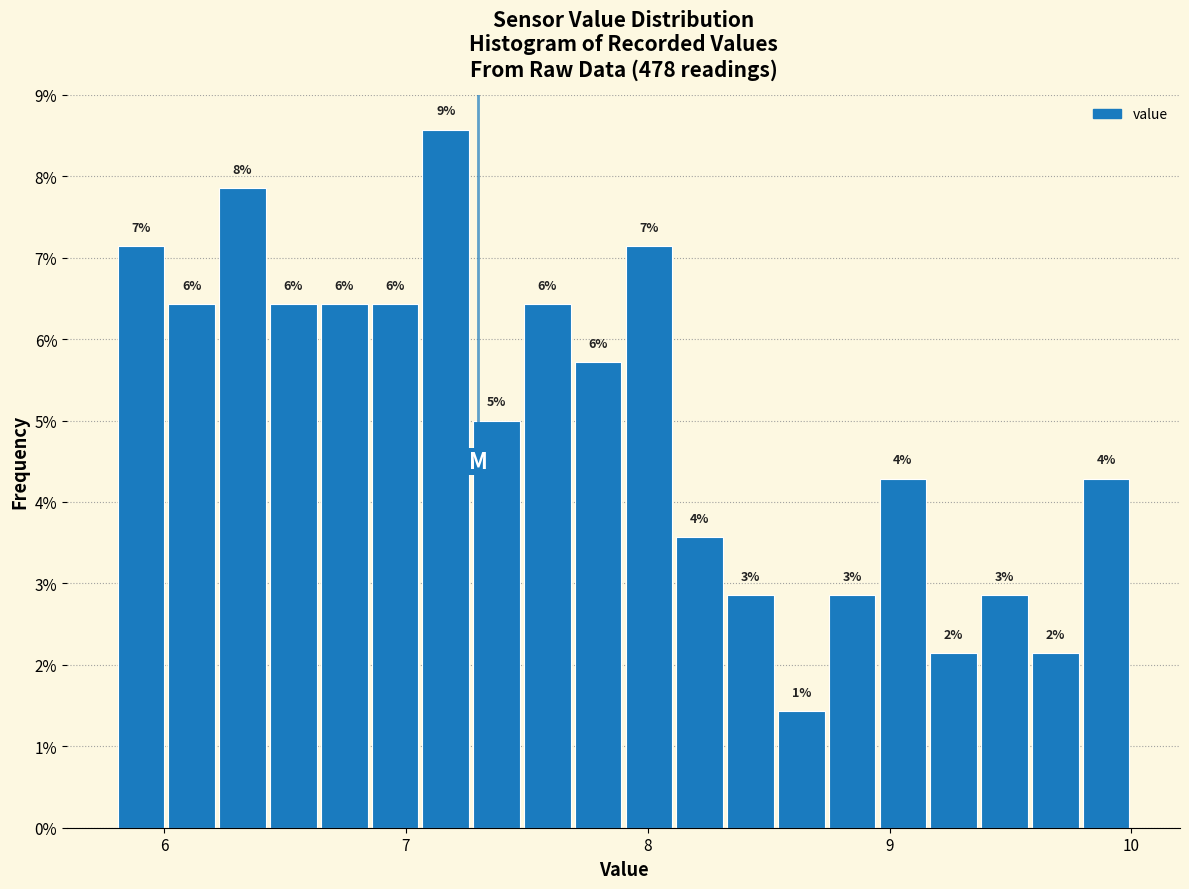

Read against the x-axis, roughly where is the centre of the tallest bar?

7.2